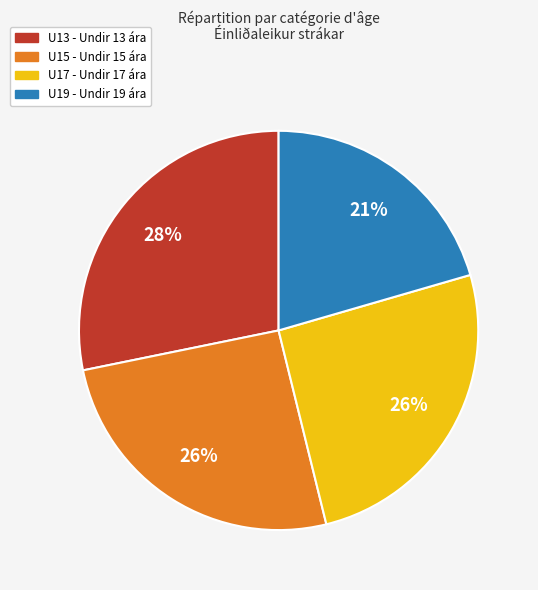

Which category has the smallest portion of the pie?

U19